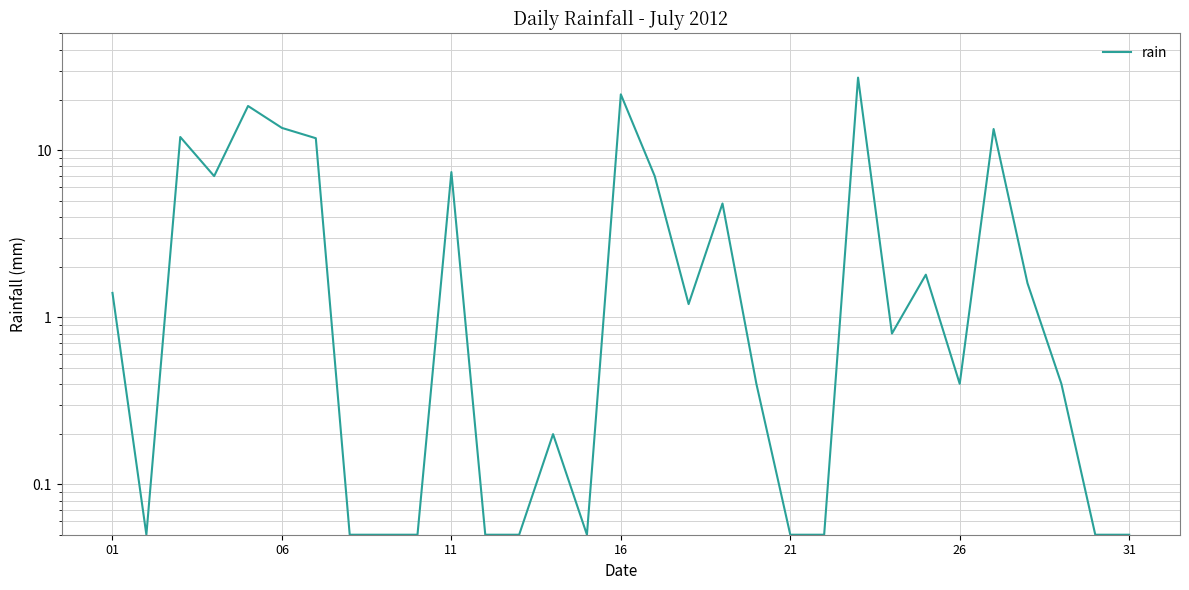

Is it true that the value at 23 is 1.3?

False